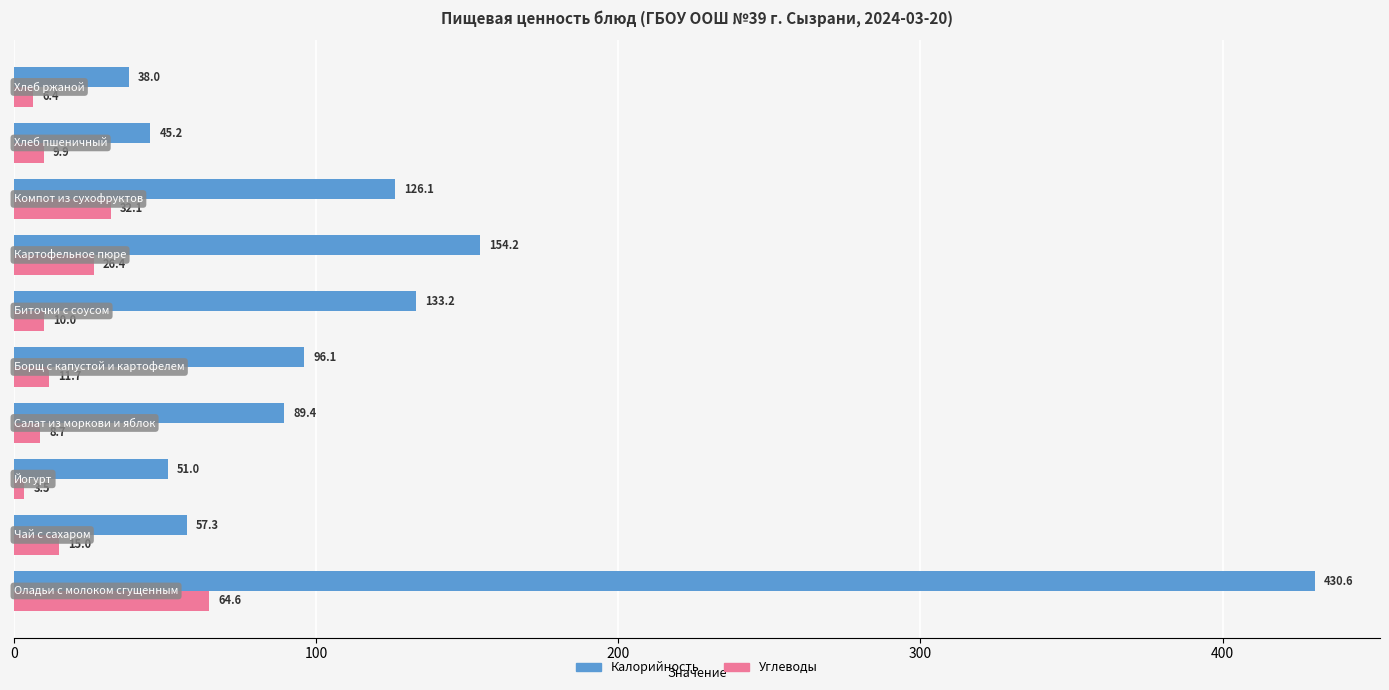

At how many categories does at least one series exceed 292?

1